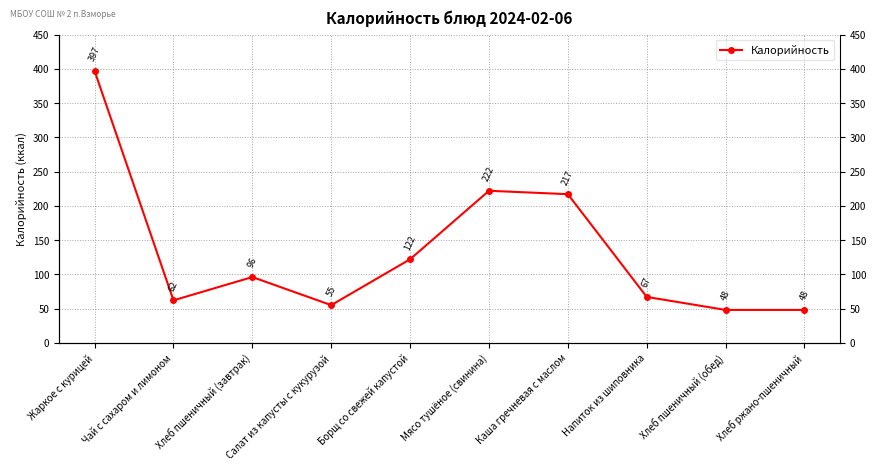

List the labels in order of value, smallest first.

Хлеб пшеничный (обед), Хлеб ржано-пшеничный, Салат из капусты с кукурузой, Чай с сахаром и лимоном, Напиток из шиповника, Хлеб пшеничный (завтрак), Борщ со свежей капустой, Каша гречневая с маслом, Мясо тушёное (свинина), Жаркое с курицей